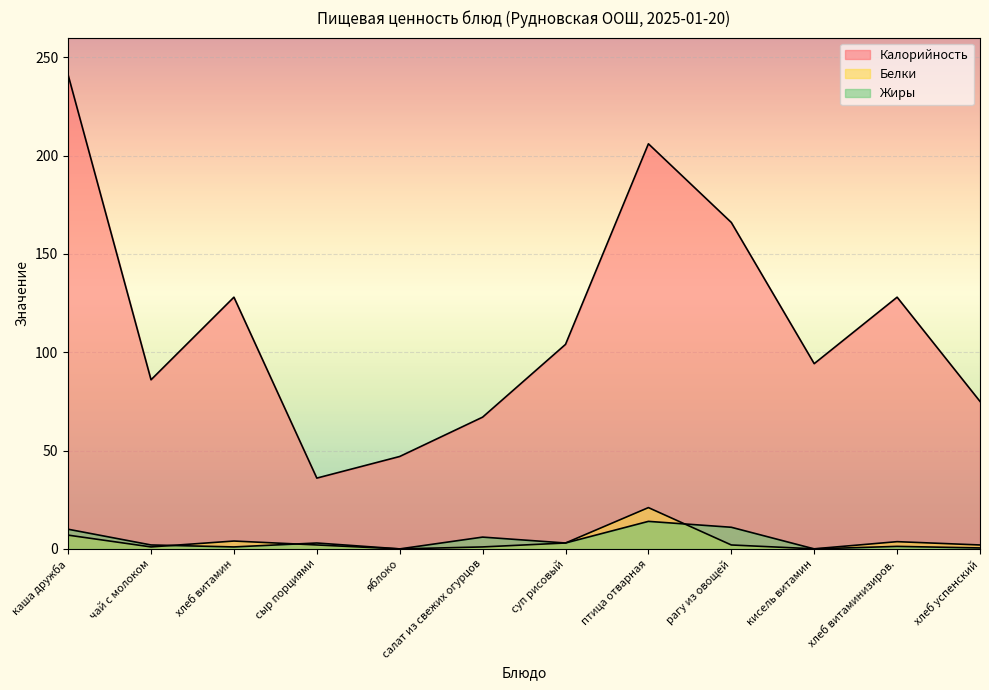

List the labels in order of Белки value, smallest first.

яблоко, кисель витамин, чай с молоком, салат из свежих огурцов, сыр порциями, рагу из овощей, хлеб успенский, суп рисовый, хлеб витаминизиров., хлеб витамин, каша дружба, птица отварная